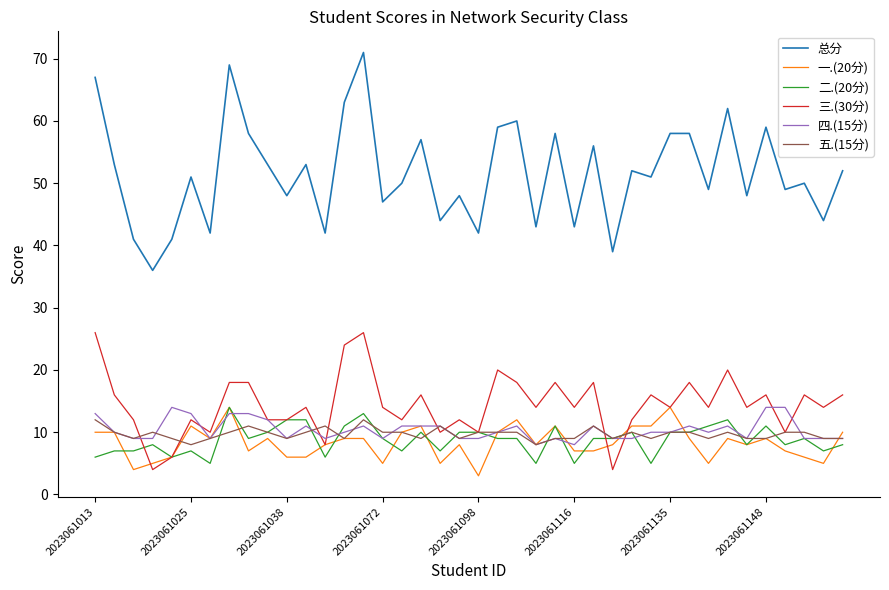

Which series has the largest range (max minus min)?

总分